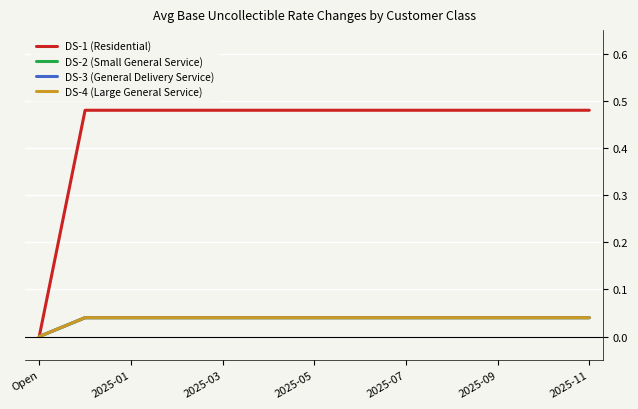

Does the chart display data point markers on the line(s)?

No